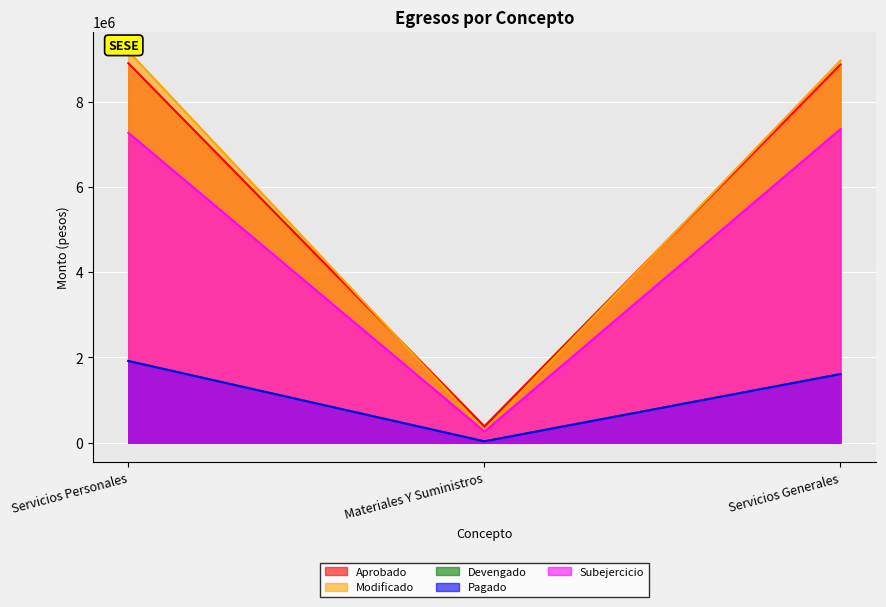

True or false: Subejercicio has a value of 7358160.2 at Servicios Generales.

True